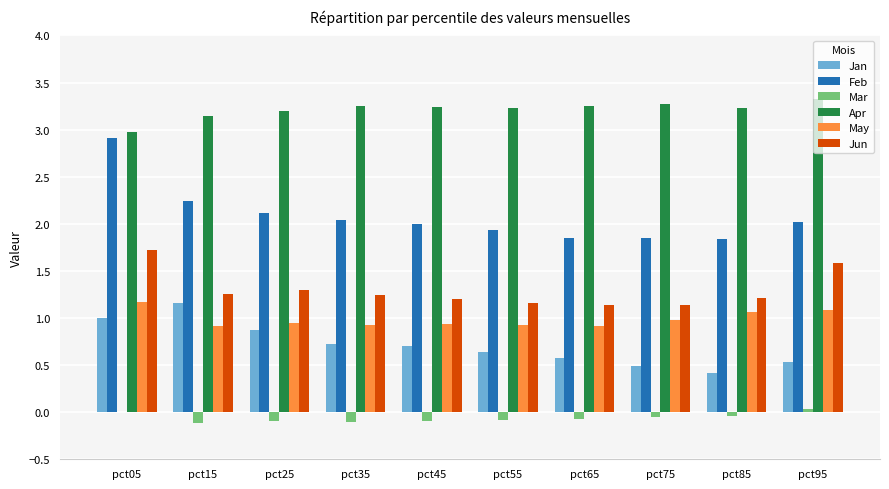

What is the sum of all Feb values?

20.8